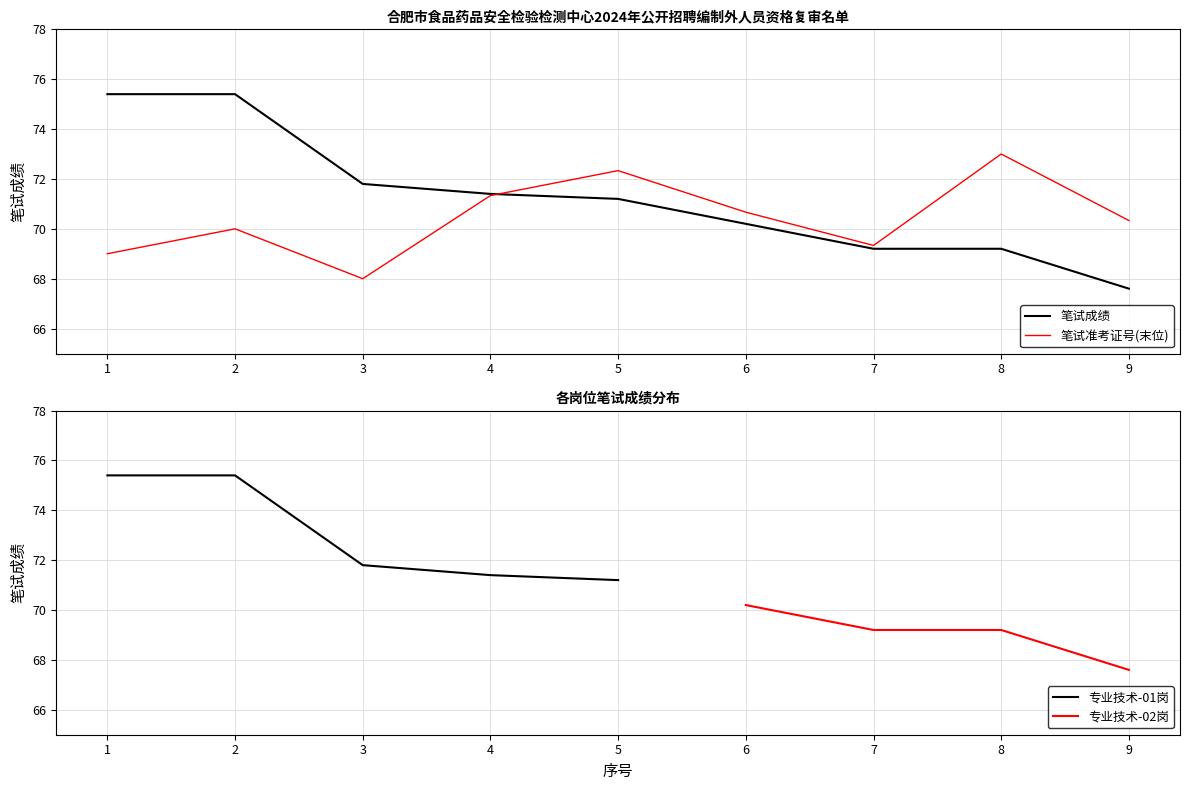

What is the value of the 笔试准考证号 point at the 8th from the left?

73.0